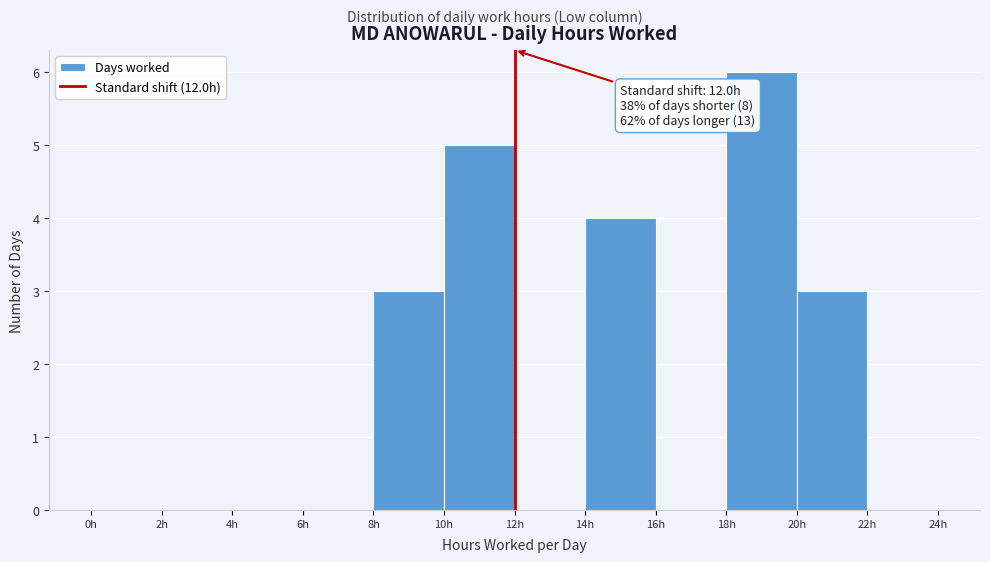

Which range on the x-axis has the tallest bar?

18 to 20